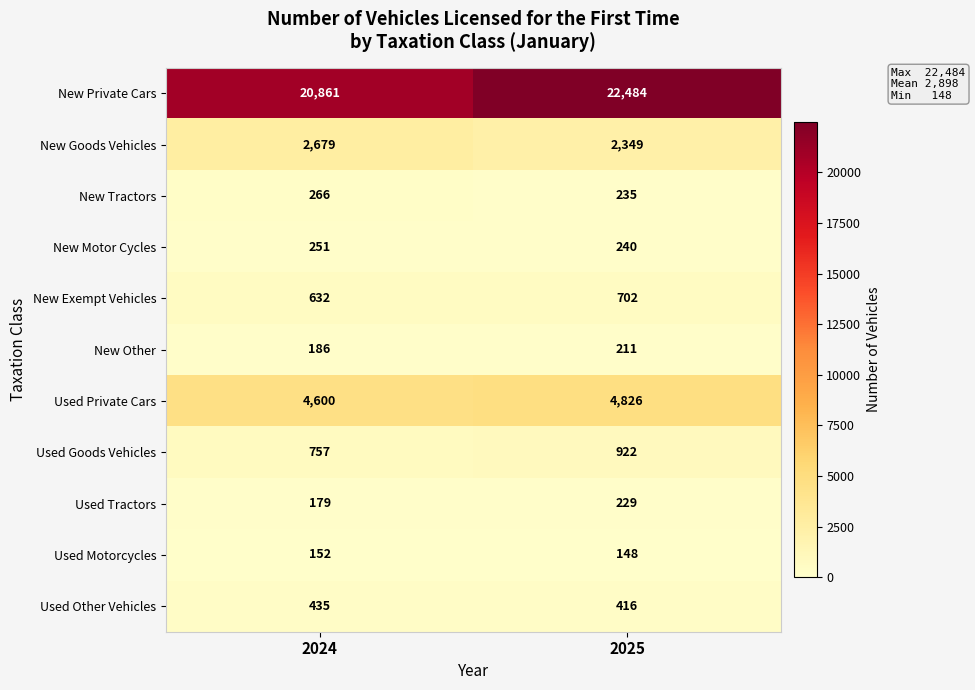

The value of Used Other Vehicles at 2025 is 579. True or false?

False